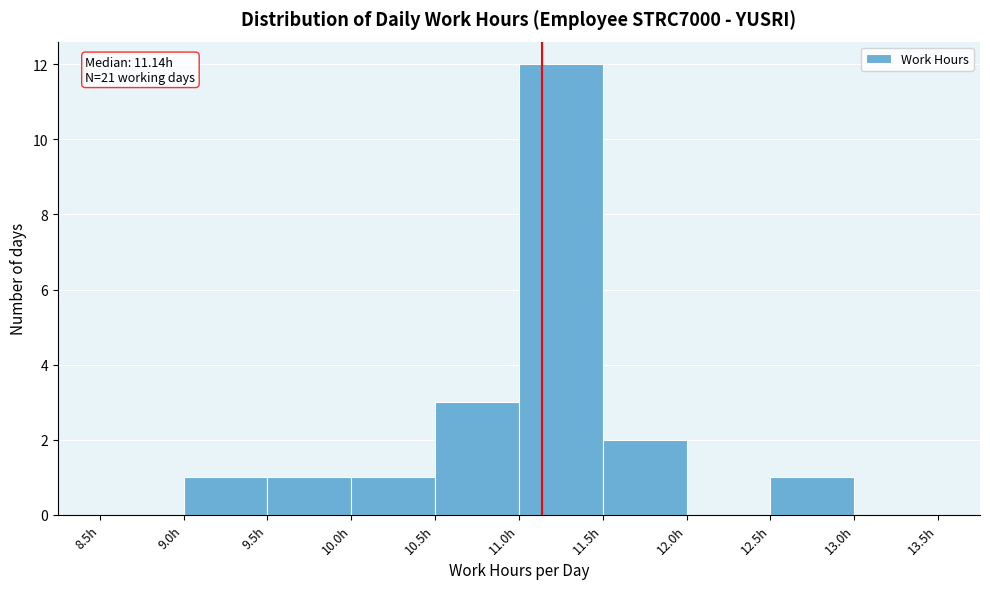

Over which range of the x-axis is the bar tallest?

11.0 to 11.5